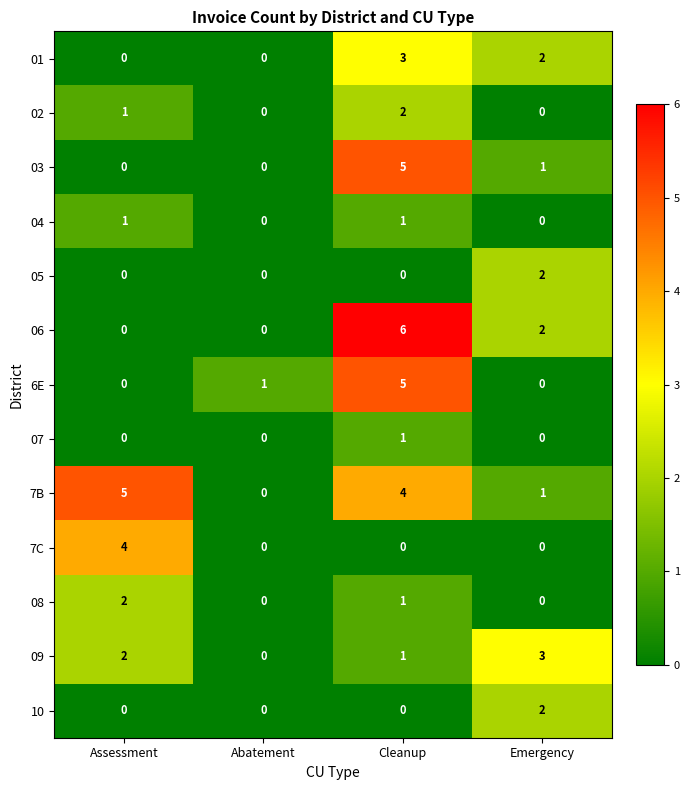

What is the total value across all series at Assessment?

15